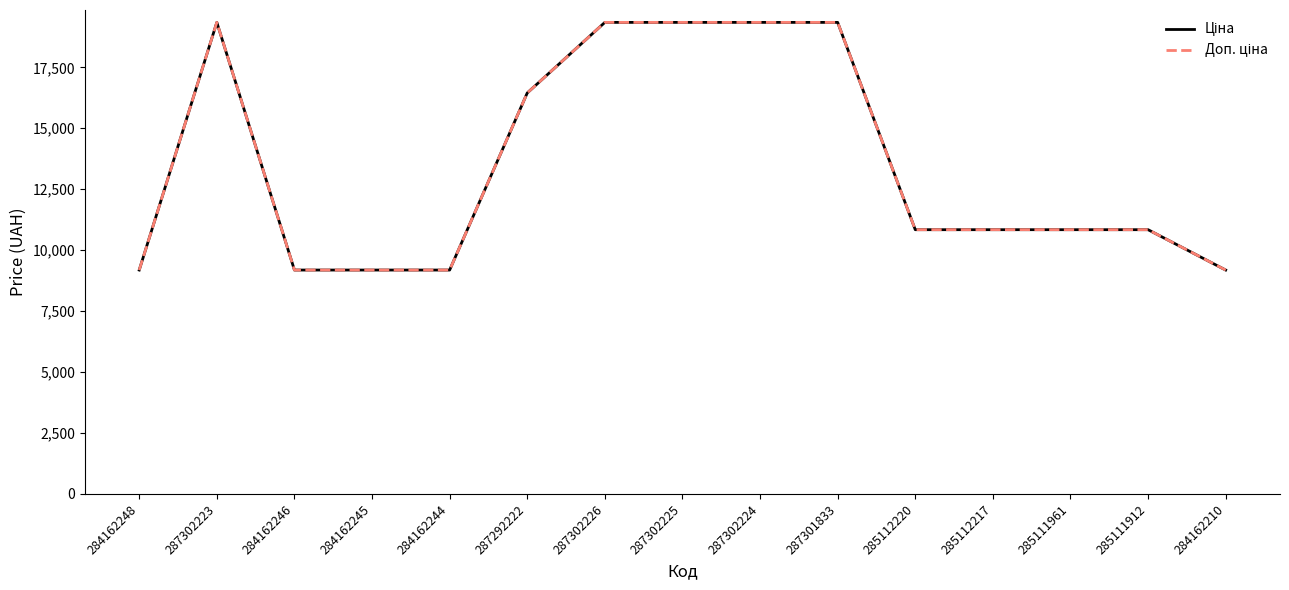

Where is Ціна nearest to the value 14264?

287292222